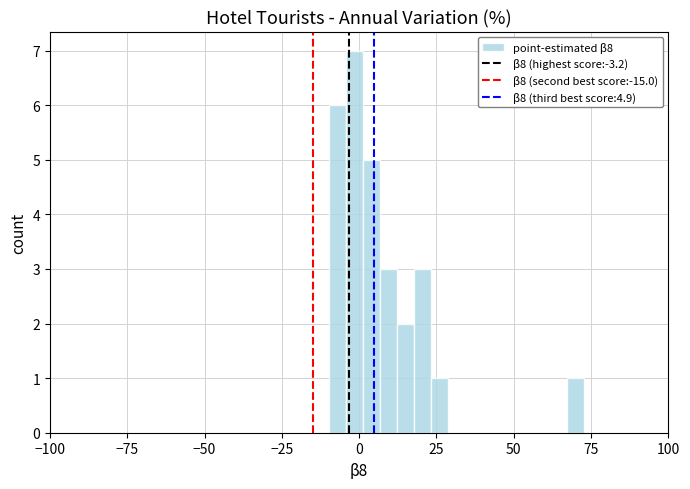

Read against the x-axis, roughly where is the centre of the tallest bar?

0